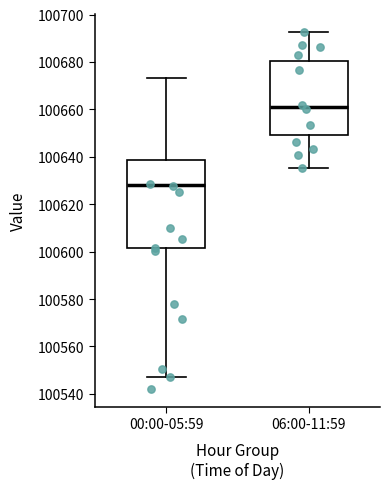

Which box's median line is the highest?

06:00-11:59